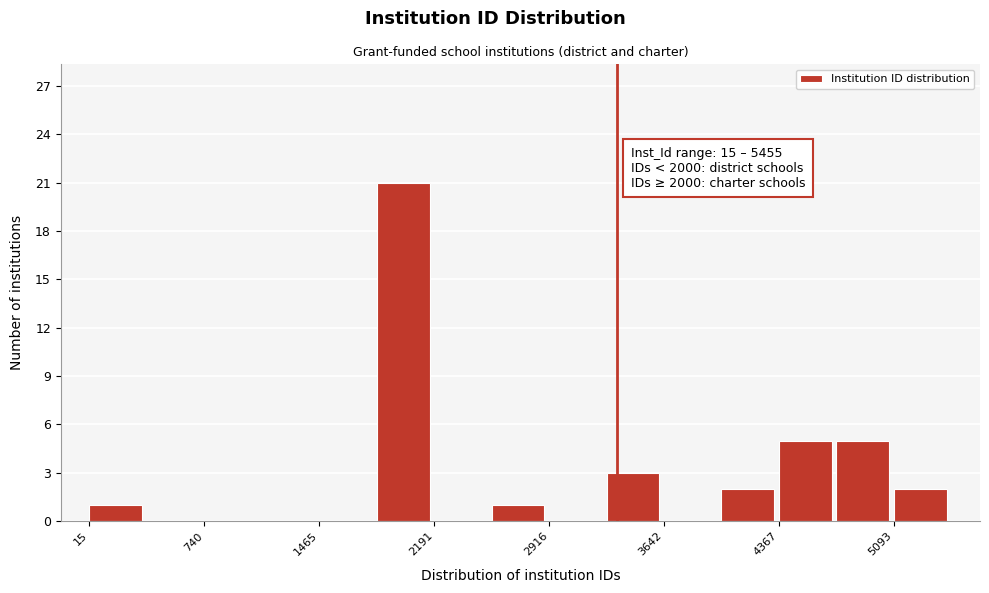

Read against the x-axis, roughly where is the centre of the tallest bar?

2000